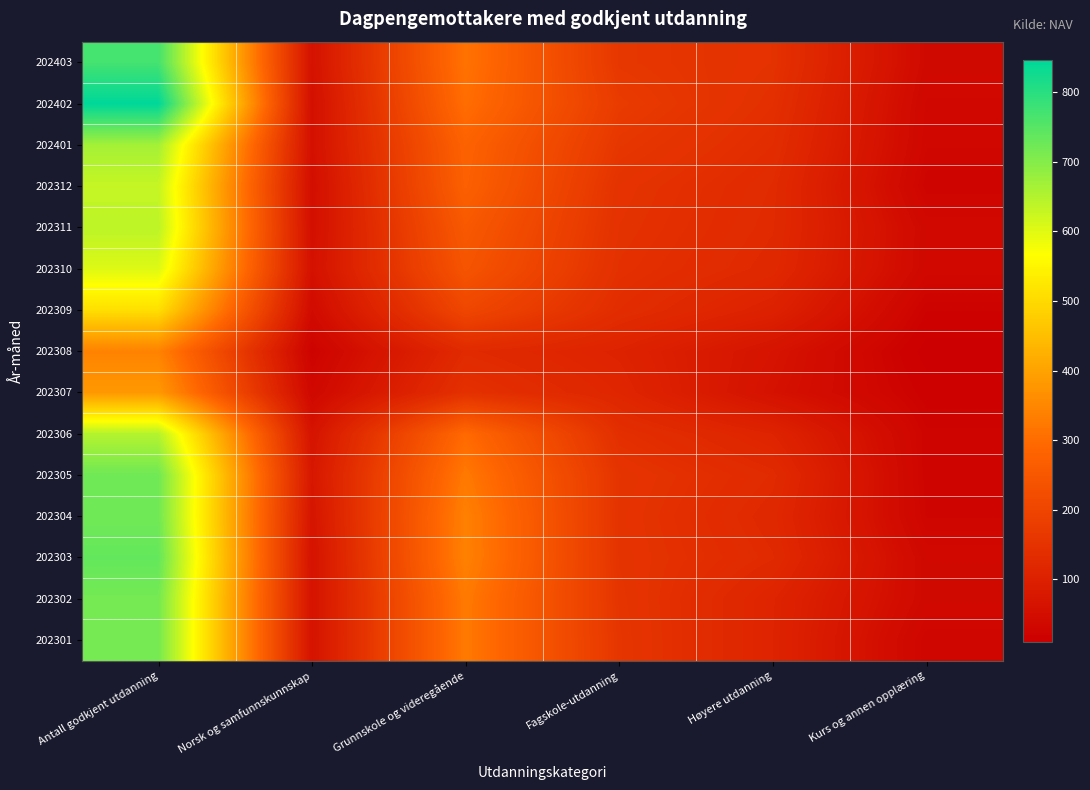

What is the minimum value shown in the chart?

10